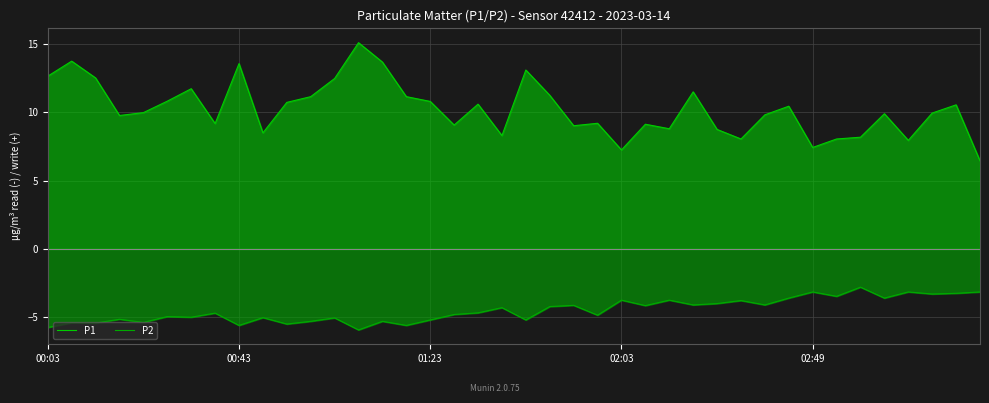

How many lines are shown in the chart?

2